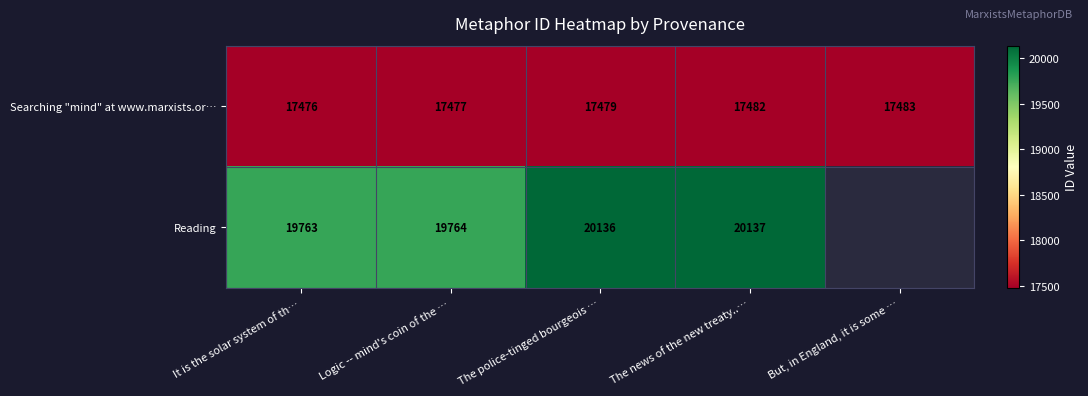

Which category has the highest value across all series?

The news of the new treaty..…